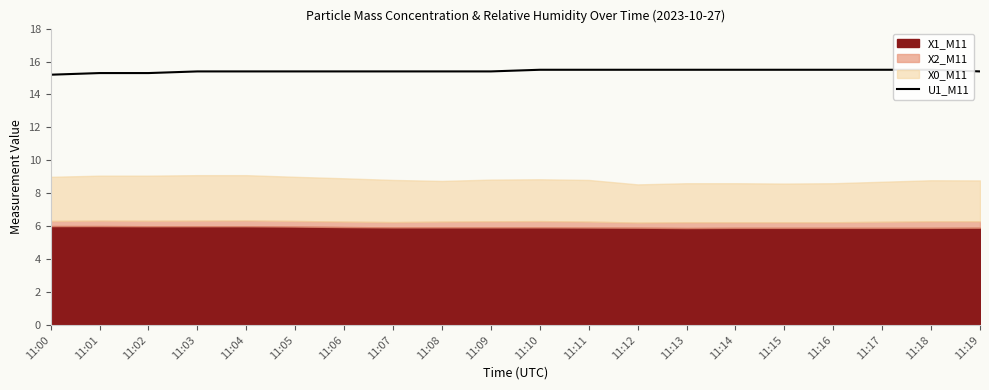

How many values are between 15 and 16?

20